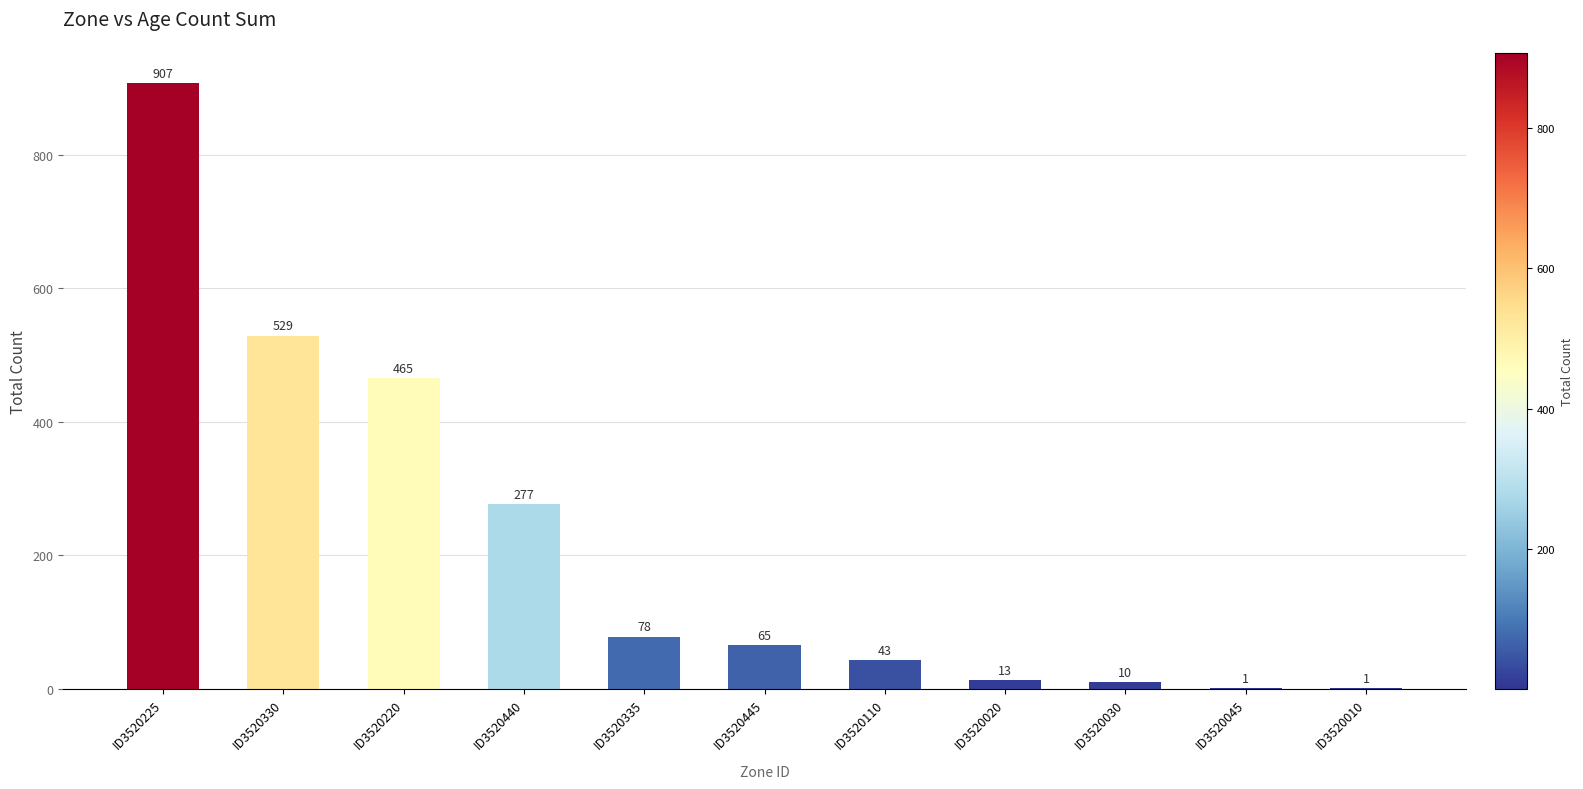

Reading left to right, transcribe all the data shown in this chart.

ID3520225=907	ID3520330=529	ID3520220=465	ID3520440=277	ID3520335=78	ID3520445=65	ID3520110=43	ID3520020=13	ID3520030=10	ID3520045=1	ID3520010=1